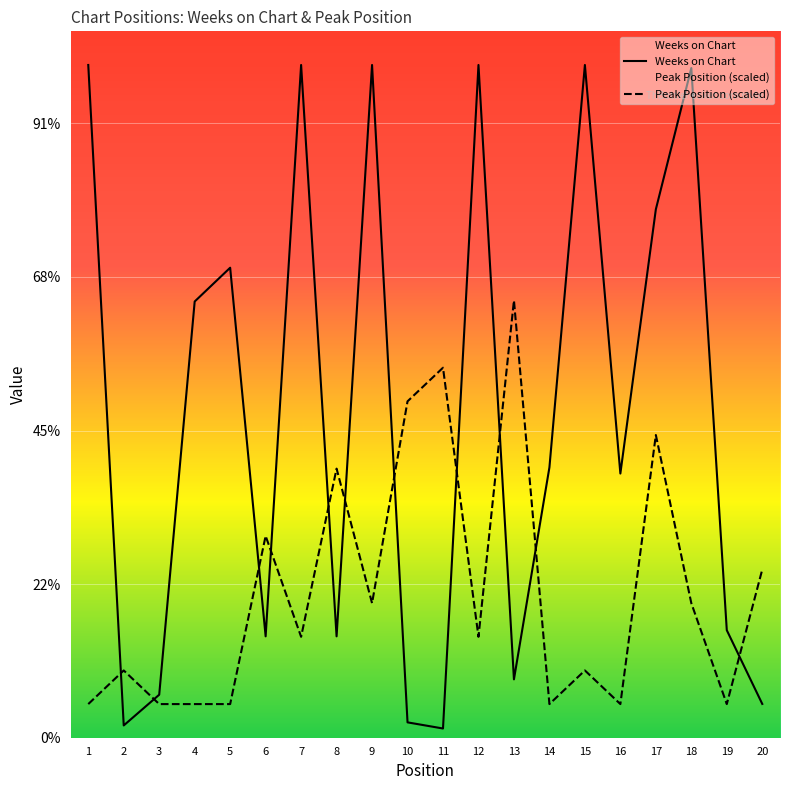

Is it true that Peak Position equals 21.9 at 15?

True